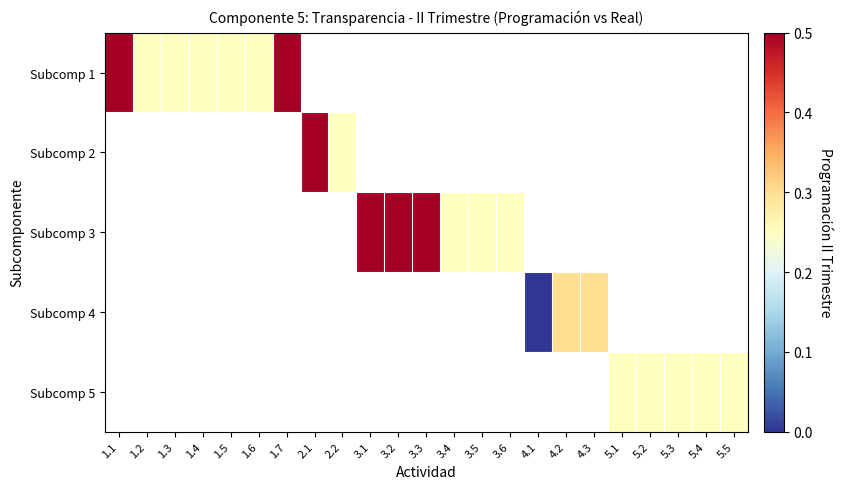

At which category does the chart reach its peak across all series?

1.1